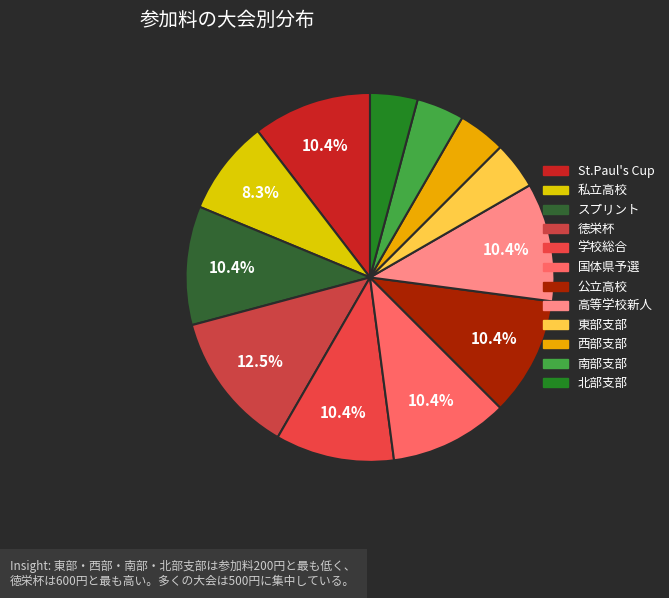

What is the ratio of the value at 東部支部 to the value at 公立高校?

0.4